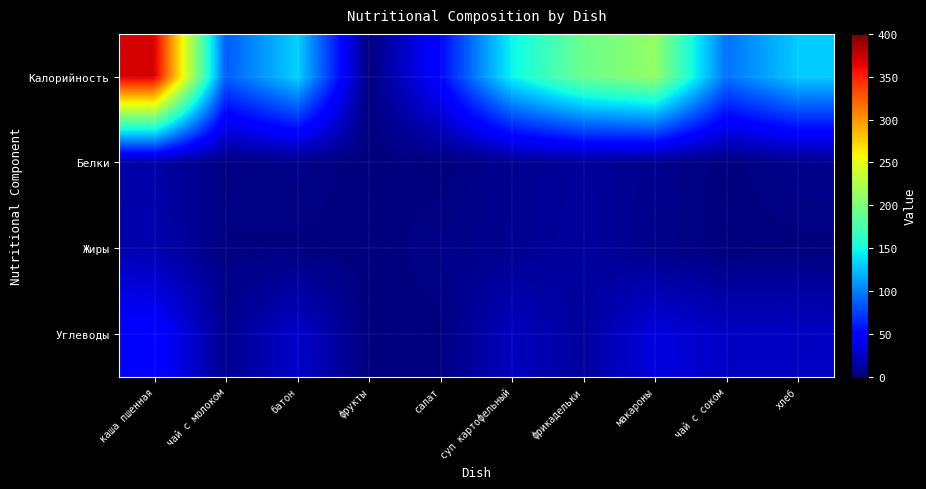

Between макароны and хлеб, which series saw the biggest shift?

Калорийность